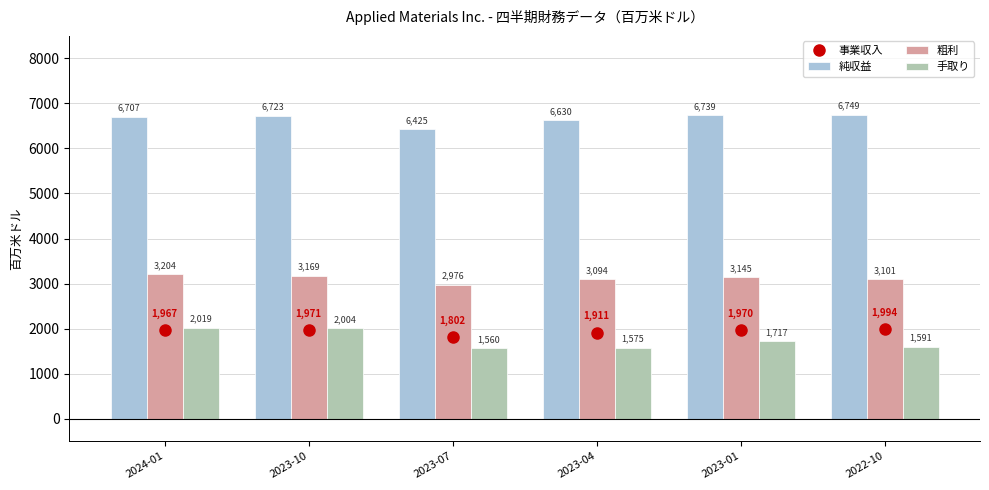

Reading left to right, what are all the values shown in this chart?

事業収入: 2024-01=1967	2023-10=1971	2023-07=1802	2023-04=1911	2023-01=1970	2022-10=1994
純収益: 2024-01=6707	2023-10=6723	2023-07=6425	2023-04=6630	2023-01=6739	2022-10=6749
粗利: 2024-01=3204	2023-10=3169	2023-07=2976	2023-04=3094	2023-01=3145	2022-10=3101
手取り: 2024-01=2019	2023-10=2004	2023-07=1560	2023-04=1575	2023-01=1717	2022-10=1591